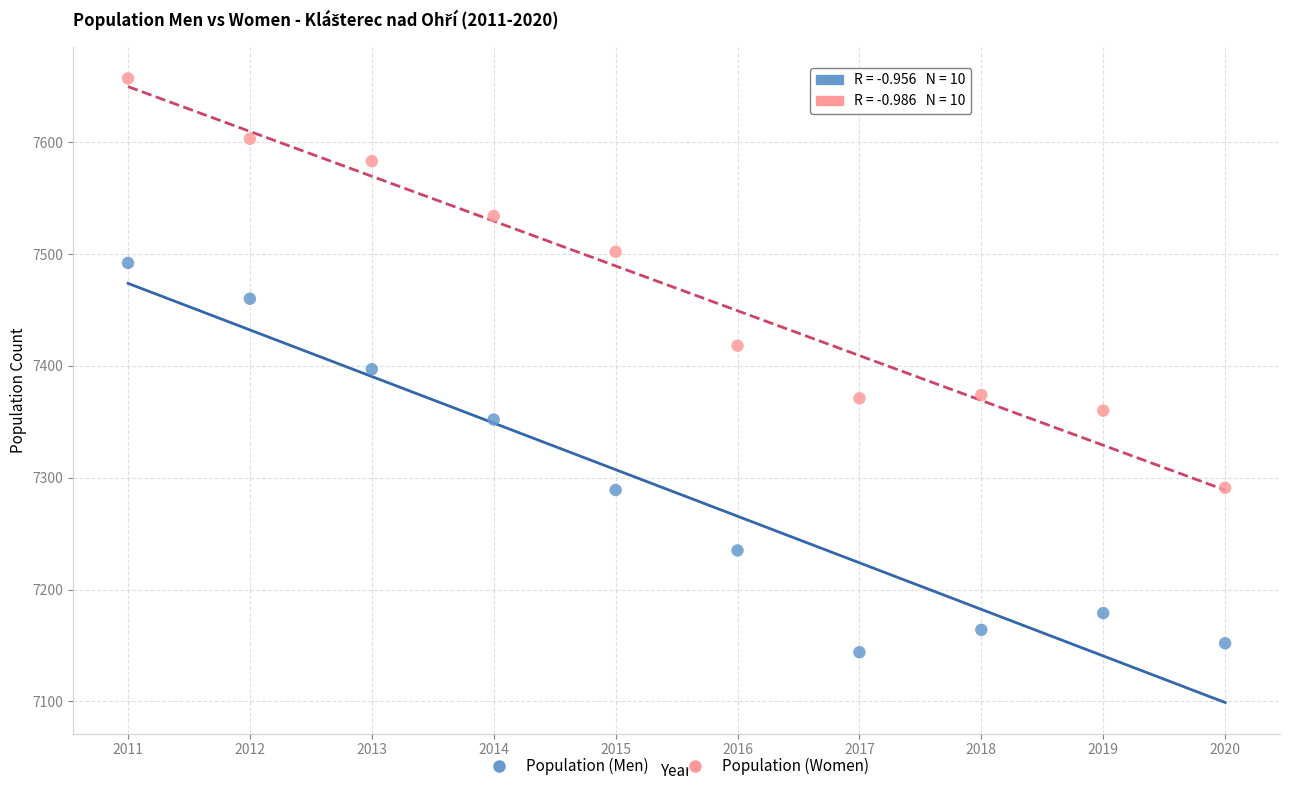

Across all data points, what is the range of Y values (max minus min)?

513